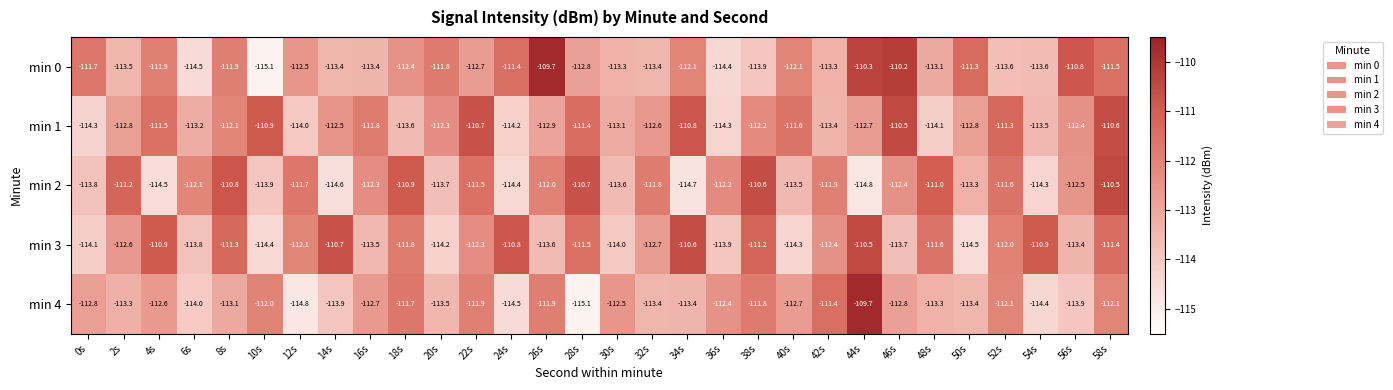

What is the minimum value for min 3?

-114.5